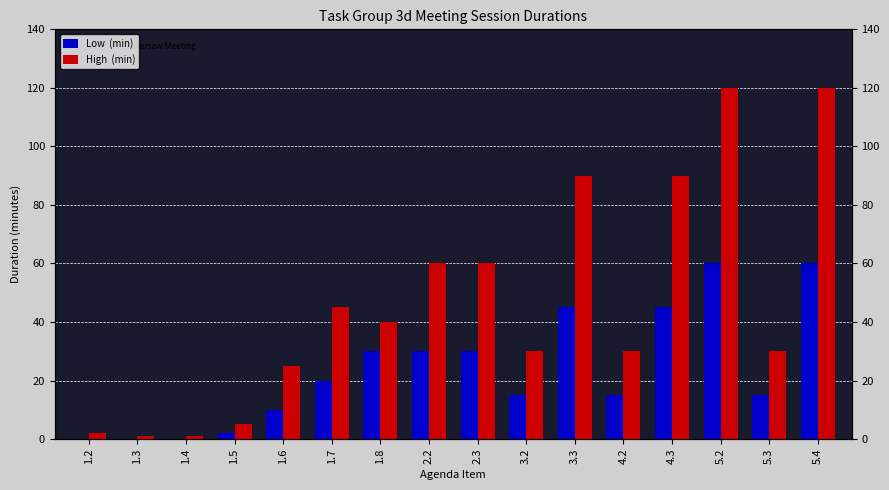

What is the label of the 10th bar from the right?

1.8